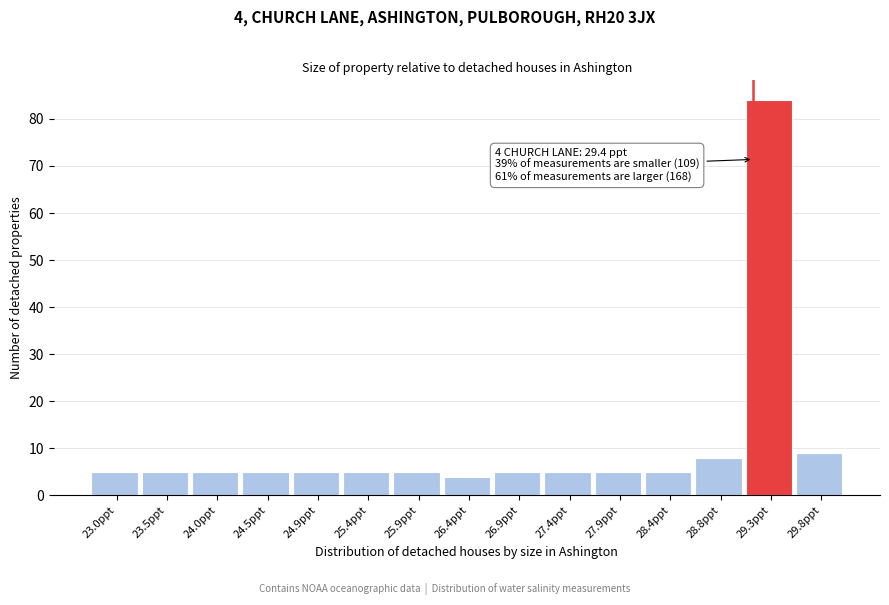

Reading right to left, list all the values displayed in this chart.

9	84	8	5	5	5	5	4	5	5	5	5	5	5	5